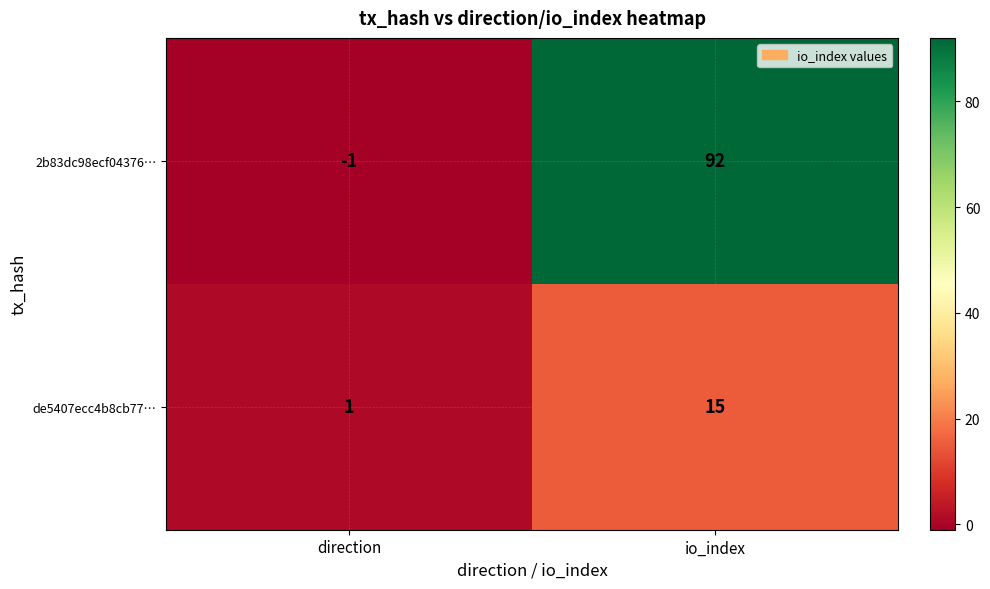

Reading left to right, what are all the values shown in this chart?

2b83dc98ecf04376…: -1	92
de5407ecc4b8cb77…: 1	15